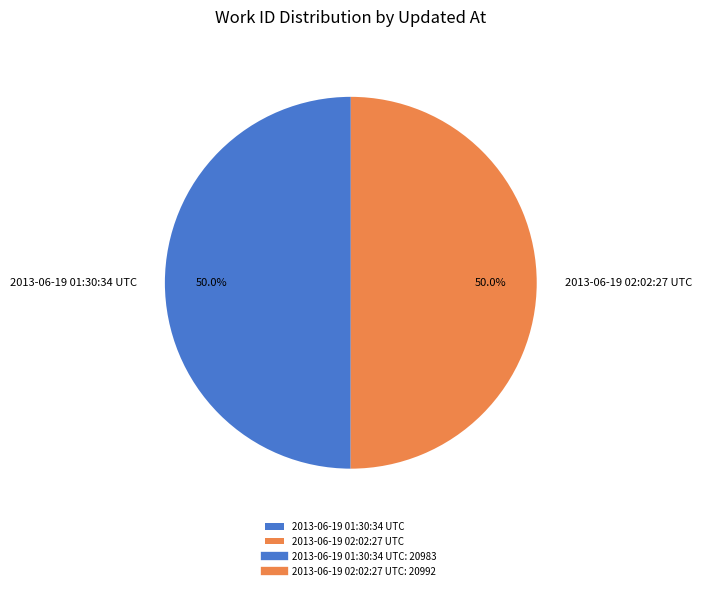

Count the number of slices in the pie.

2